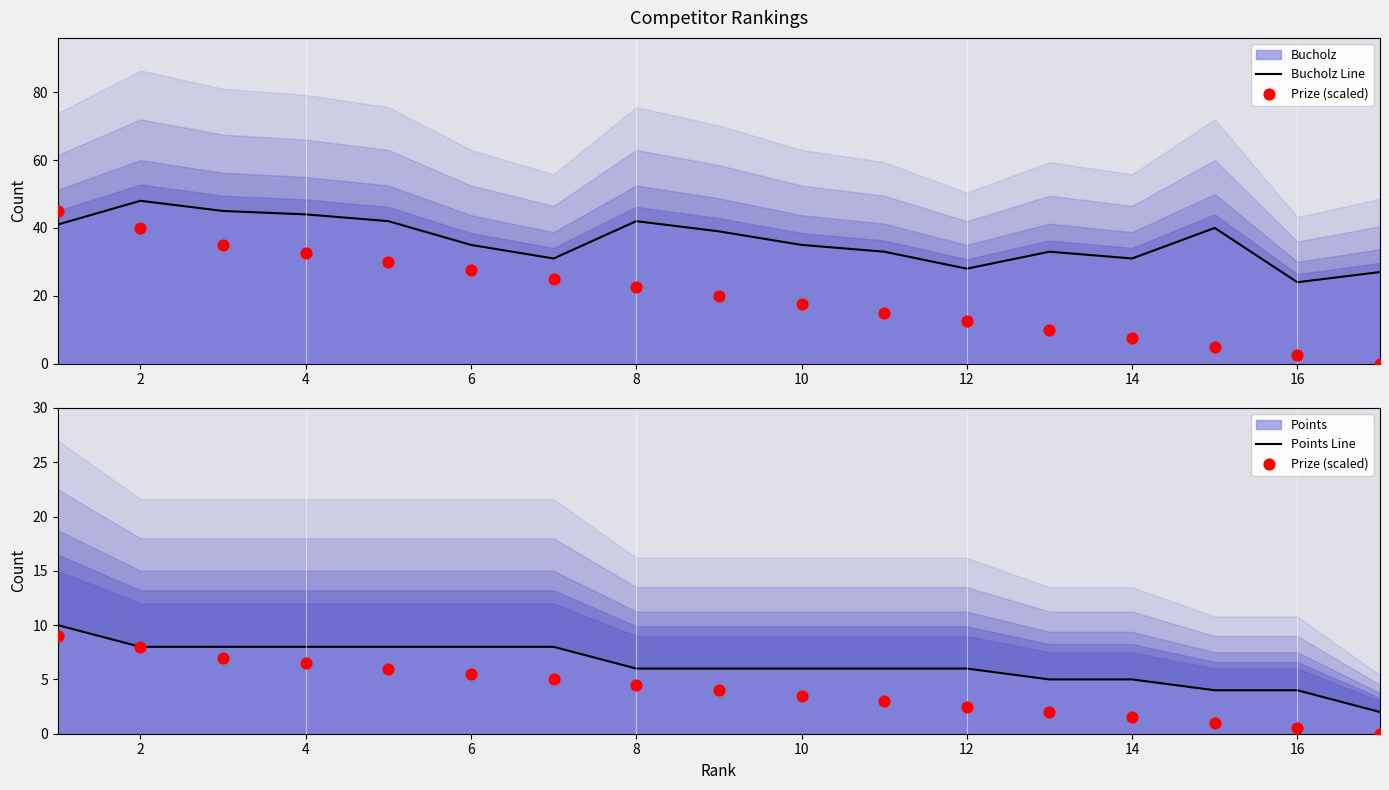

At which category is the sum across all series the highest?

2